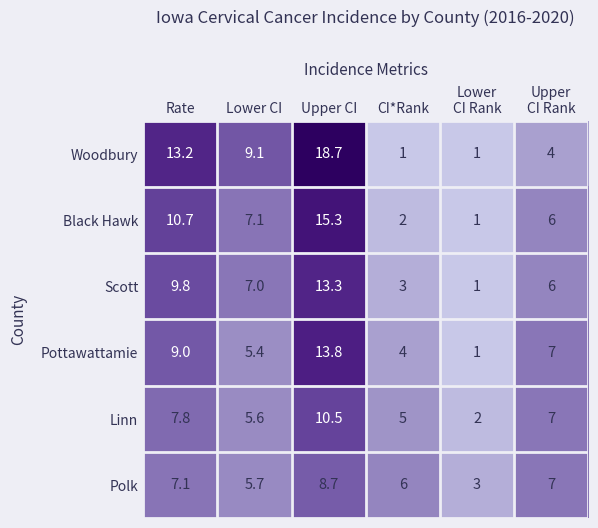

Which series changed the most between Rate and Lower CI?

Woodbury